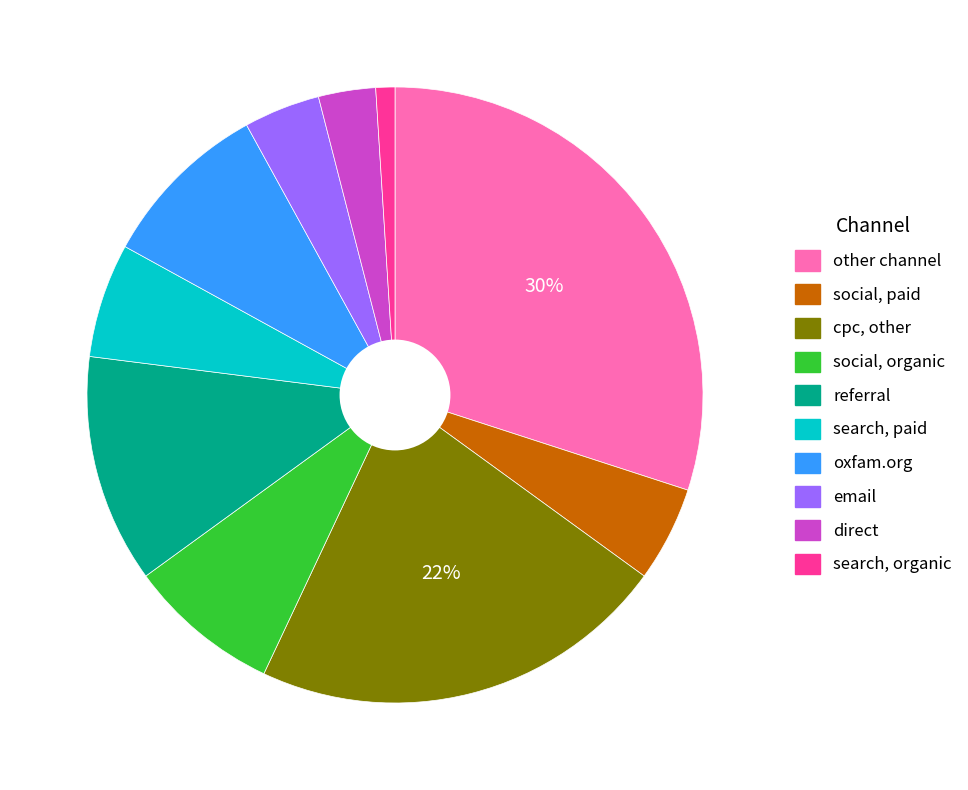

To the nearest percent, what is the difference between the largest and smallest slice percentages?

29%